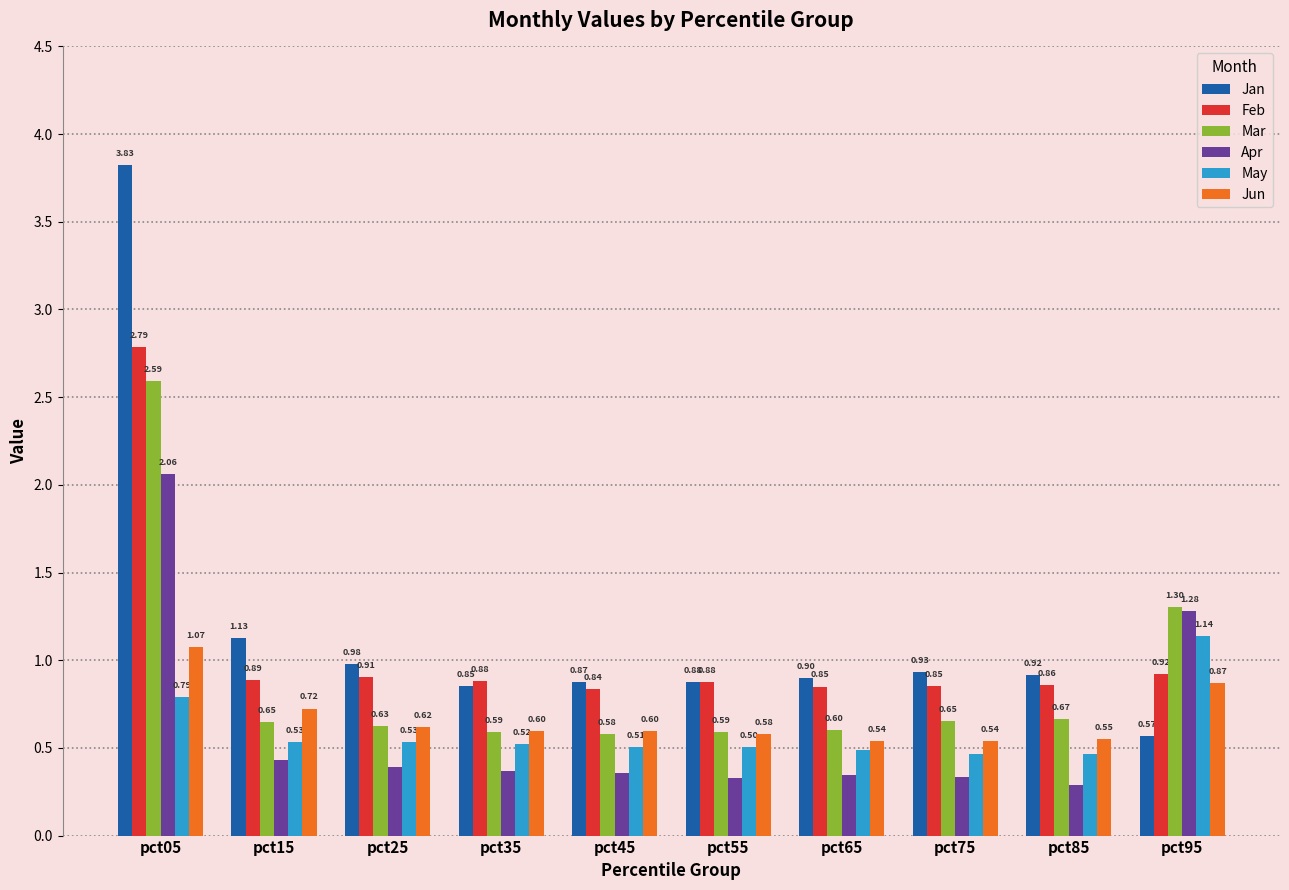

List the series in order of their peak value, lowest first.

Jun, May, Apr, Mar, Feb, Jan